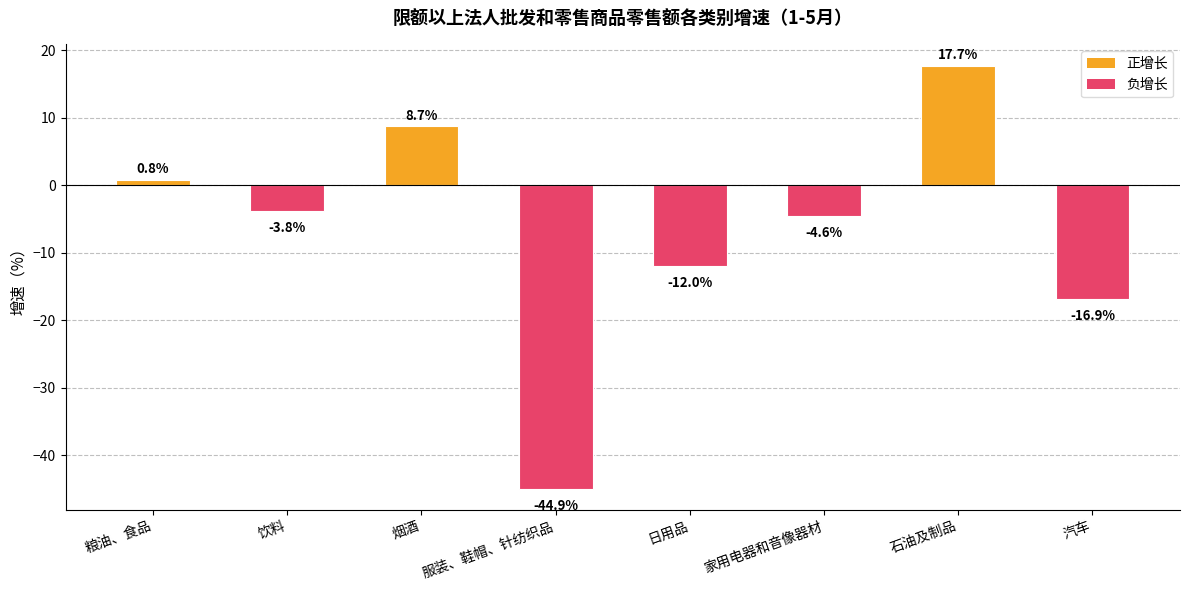

Rank the categories by value from highest to lowest.

石油及制品, 烟酒, 粮油、食品, 饮料, 家用电器和音像器材, 日用品, 汽车, 服装、鞋帽、针纺织品